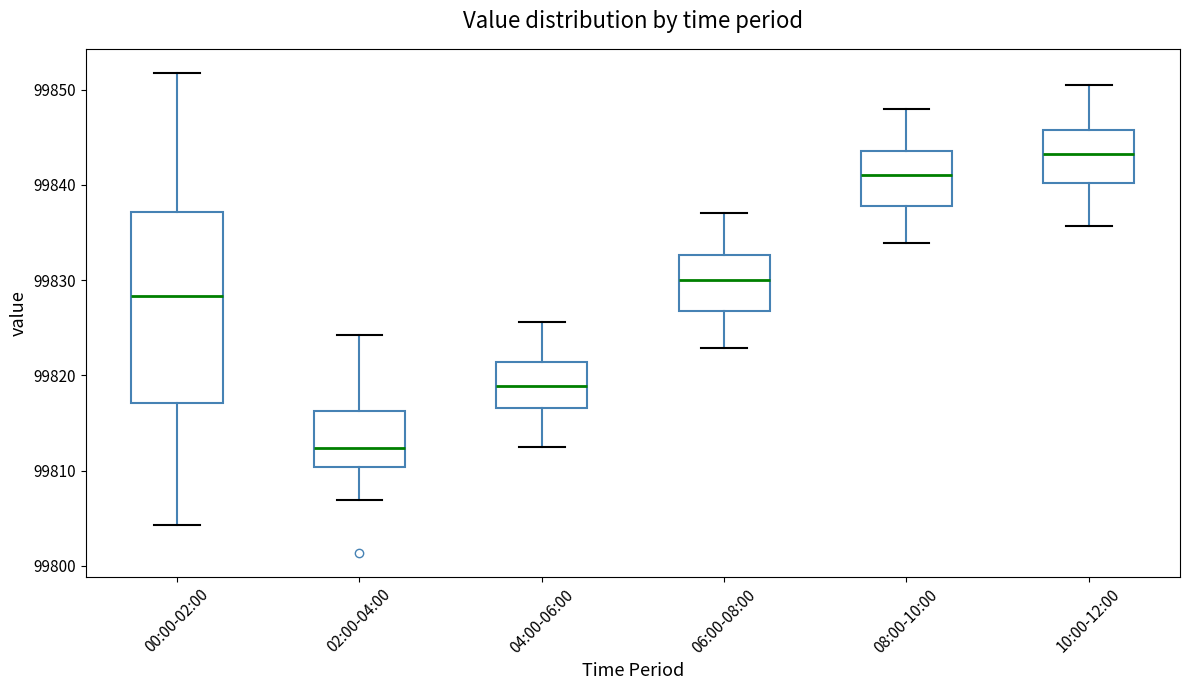

Reading left to right, read every box against the y-axis: the position of its median line, the range the box covers, and the ends of its whiskers. The values are not printed on the chart, so give them approximately, as read against the axis.

00:00-02:00: median 99828, box 99817 to 99837, whiskers 99804 to 99852
02:00-04:00: median 99812, box 99810 to 99816, whiskers 99807 to 99824
04:00-06:00: median 99819, box 99817 to 99821, whiskers 99812 to 99826
06:00-08:00: median 99830, box 99827 to 99833, whiskers 99823 to 99837
08:00-10:00: median 99841, box 99838 to 99844, whiskers 99834 to 99848
10:00-12:00: median 99843, box 99840 to 99846, whiskers 99836 to 99850